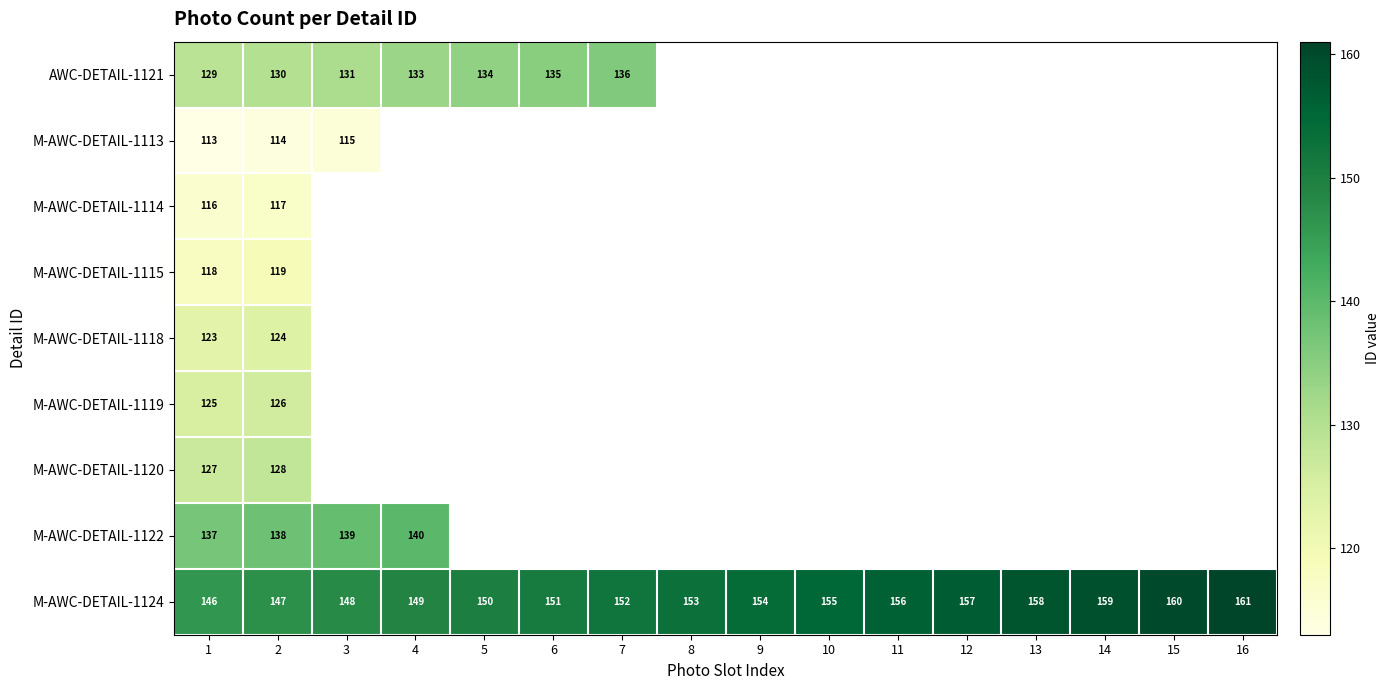

What is the approximate value of M-AWC-DETAIL-1124 at 14?

159